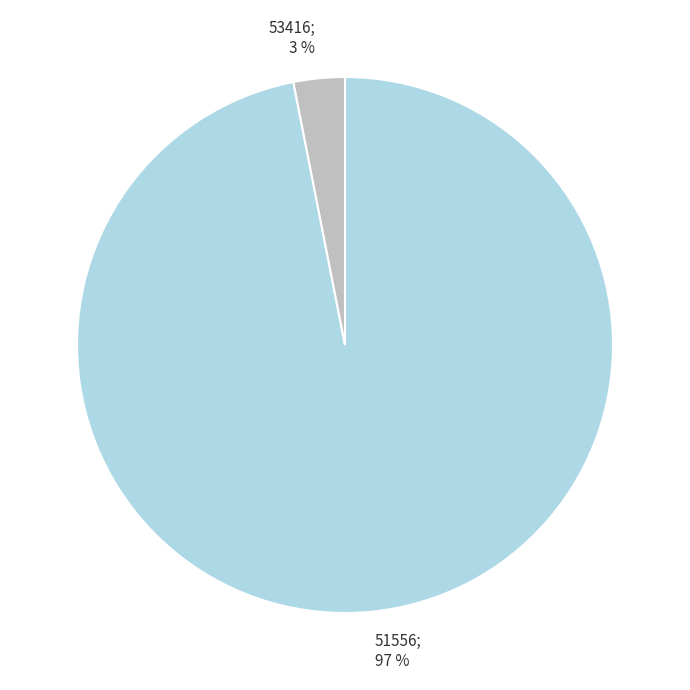

How many segments does this pie chart have?

2